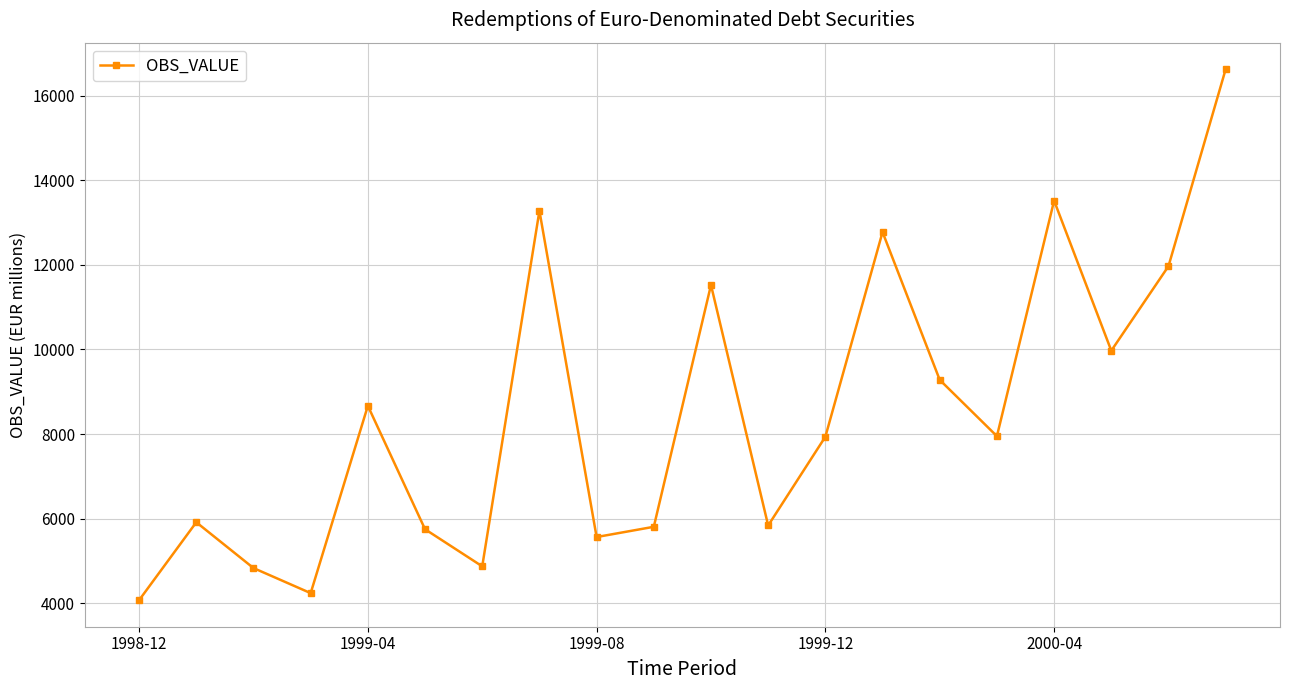

What is the average value?

8518.7